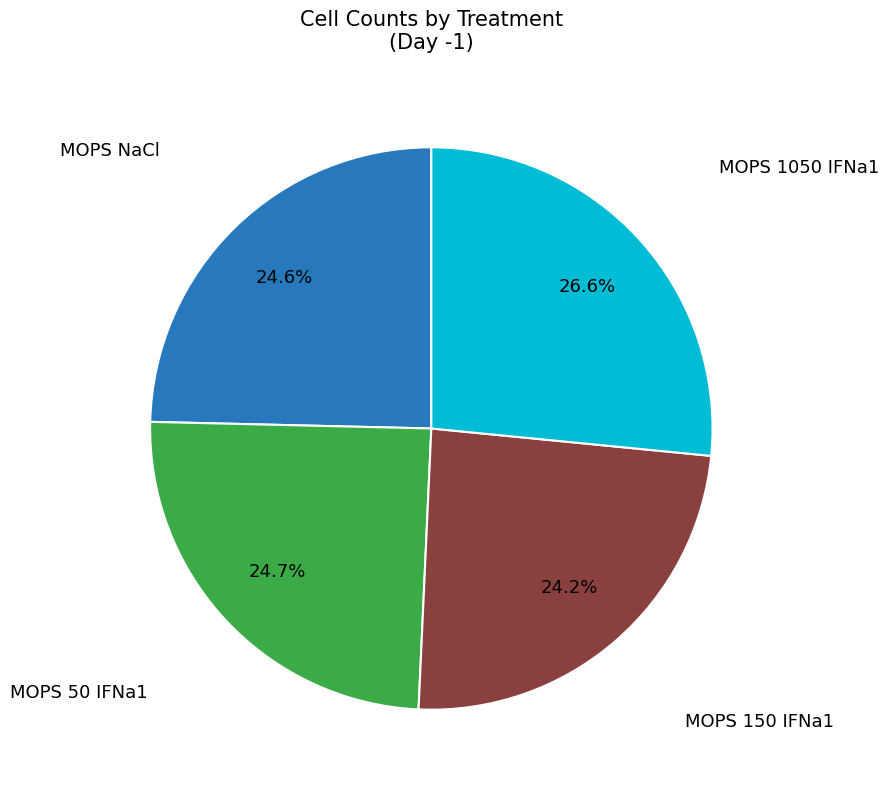

Which slice is the largest?

MOPS 1050 IFNa1